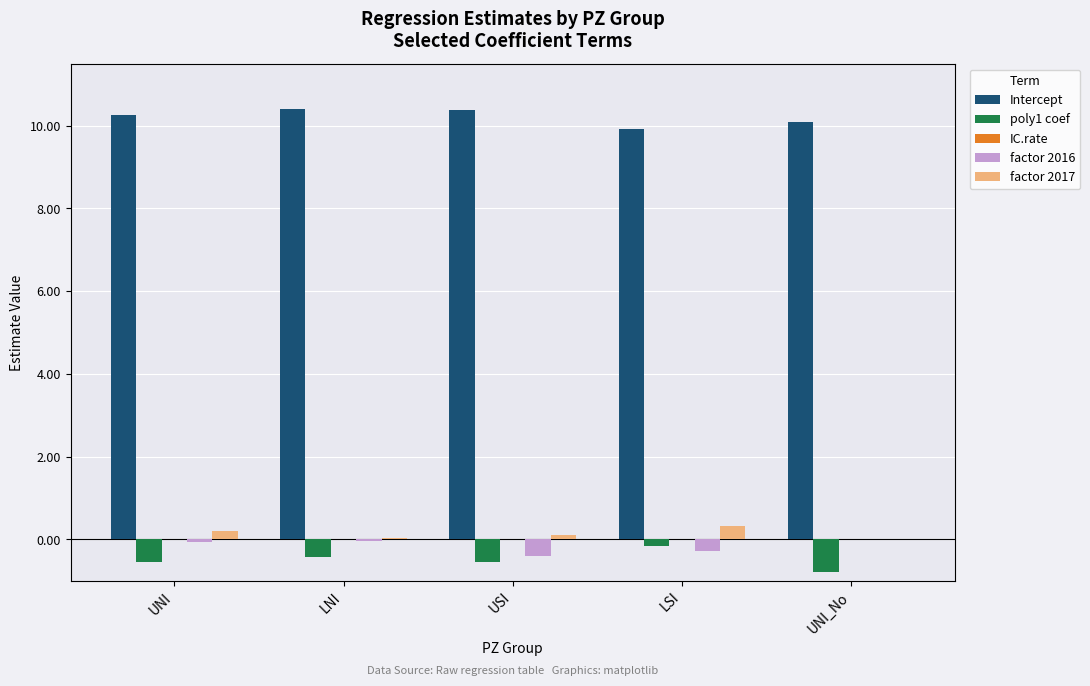

What is the greatest value displayed?

10.4